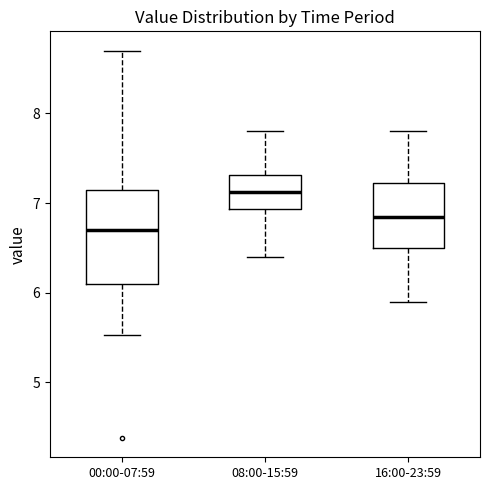

Where is the upper edge of the box for 08:00-15:59 on the y-axis? The values are not printed on the chart, so give them approximately, as read against the axis.

7.3